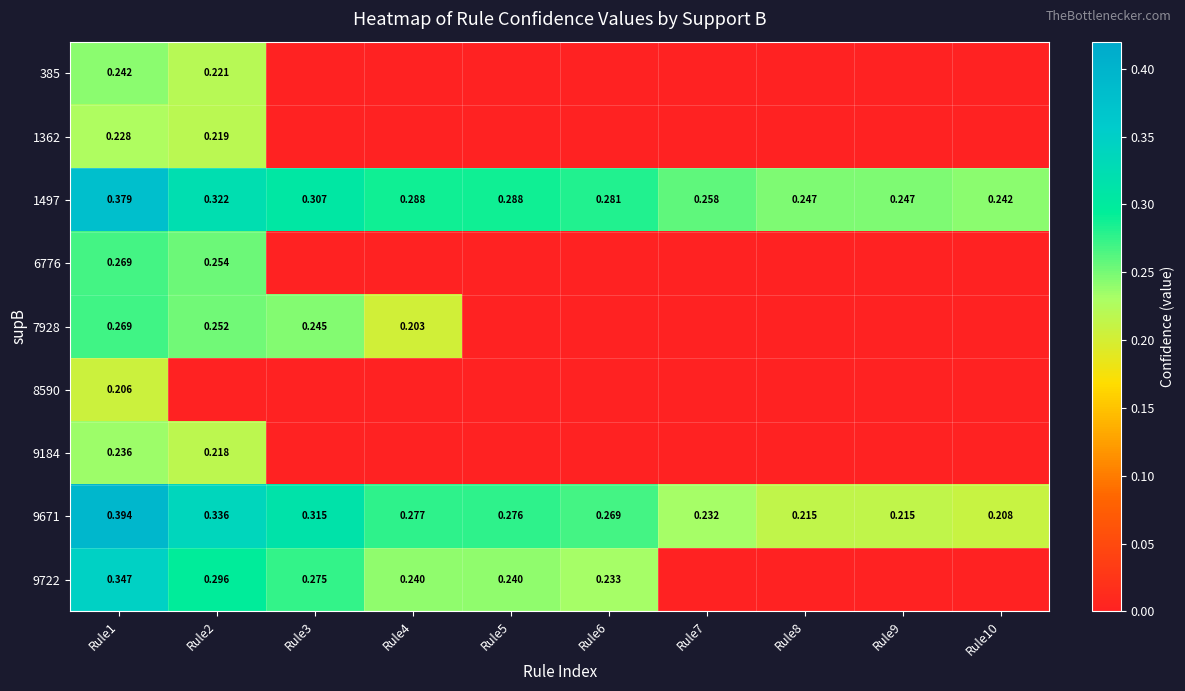

What is the difference between the 9722 values at Rule4 and Rule10?

0.2